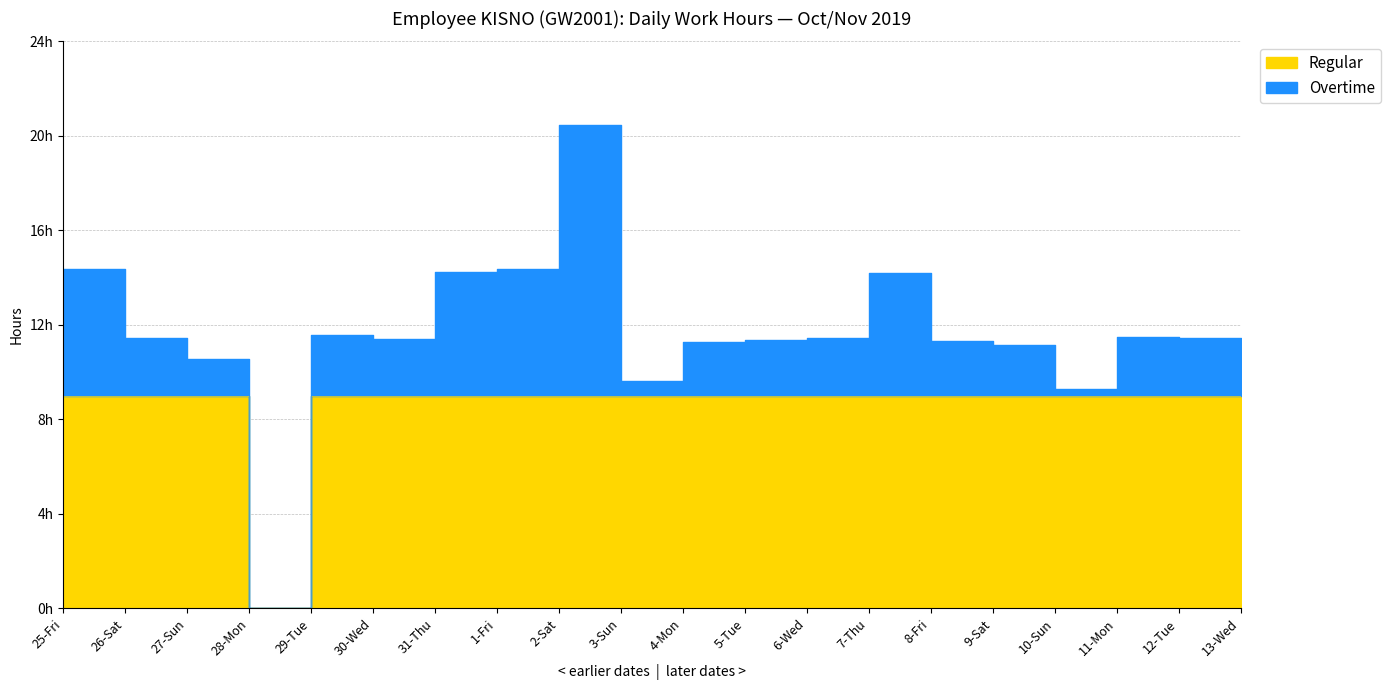

What is the average value of the Regular series?

8.6